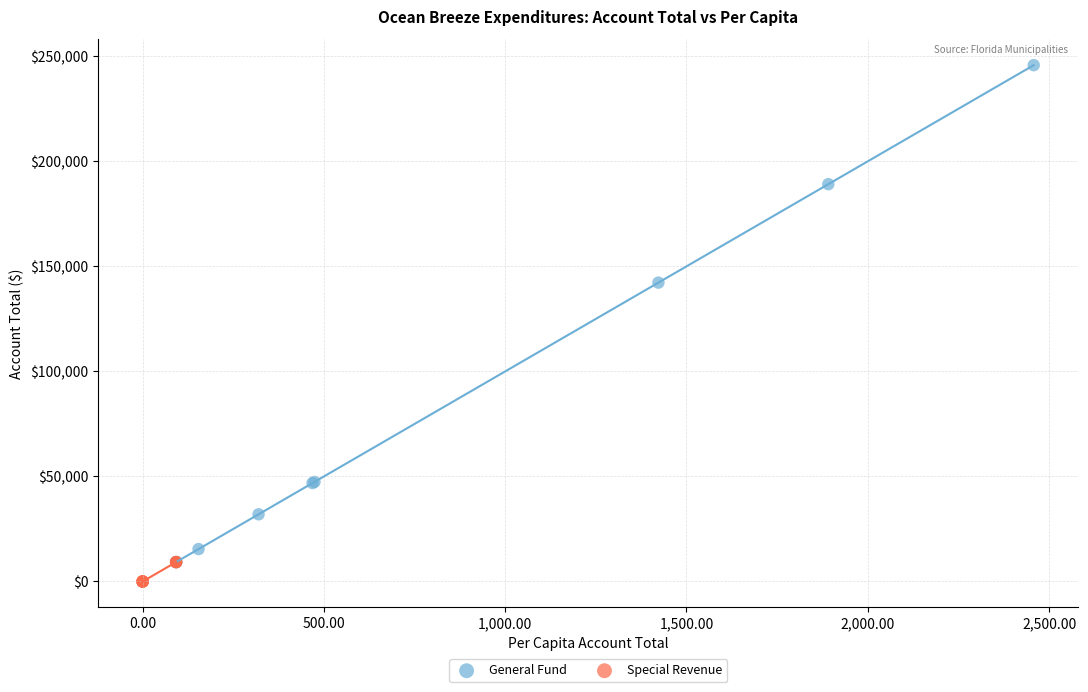

What are all the series names shown in the legend?

General Fund, Special Revenue